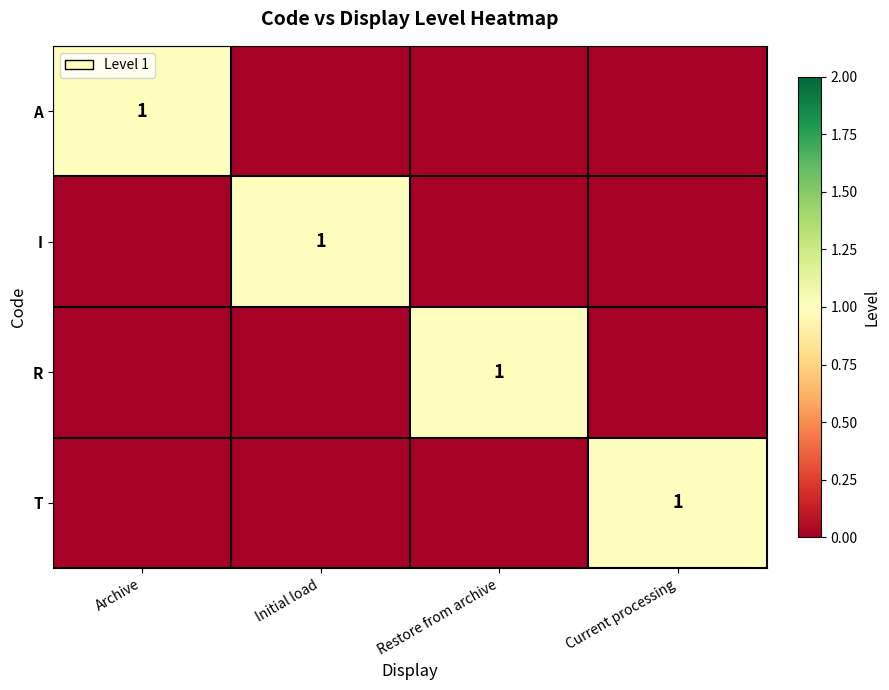

How many values in A are above zero?

1